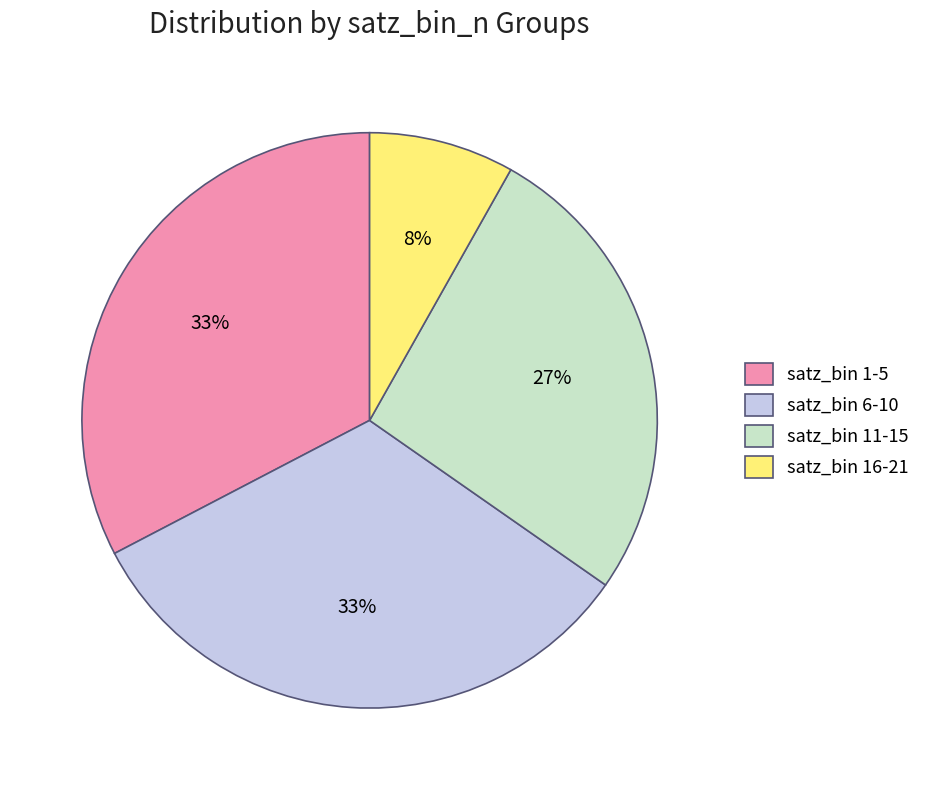

Is the sum of satz_bin 11-15 and satz_bin 1-5 greater than half?

Yes